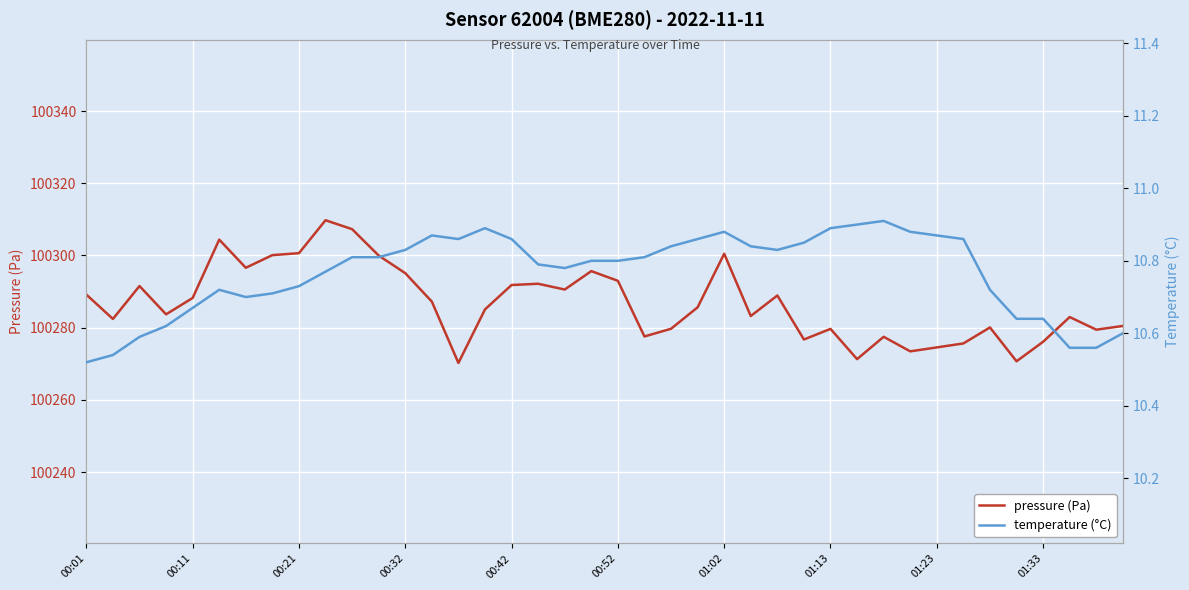

How many values in the pressure (Pa) series exceed 100285?

21